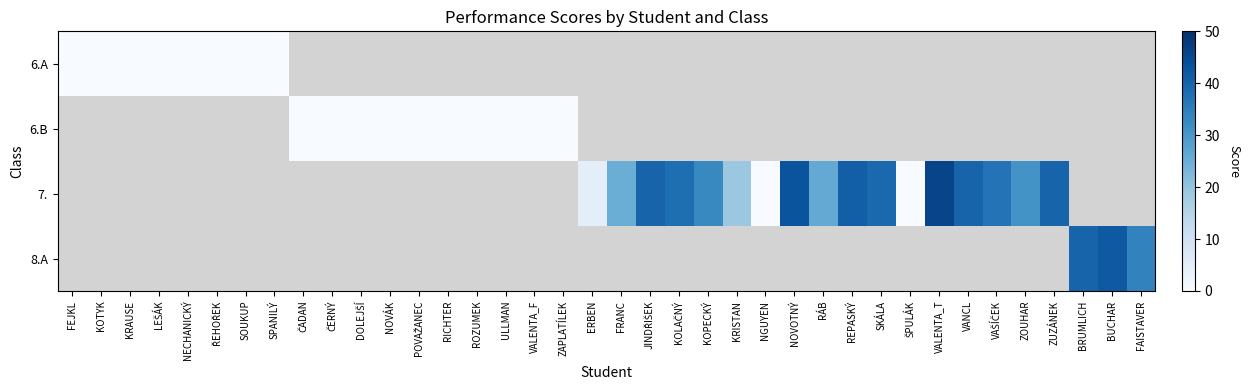

How many data points does each series have?

38